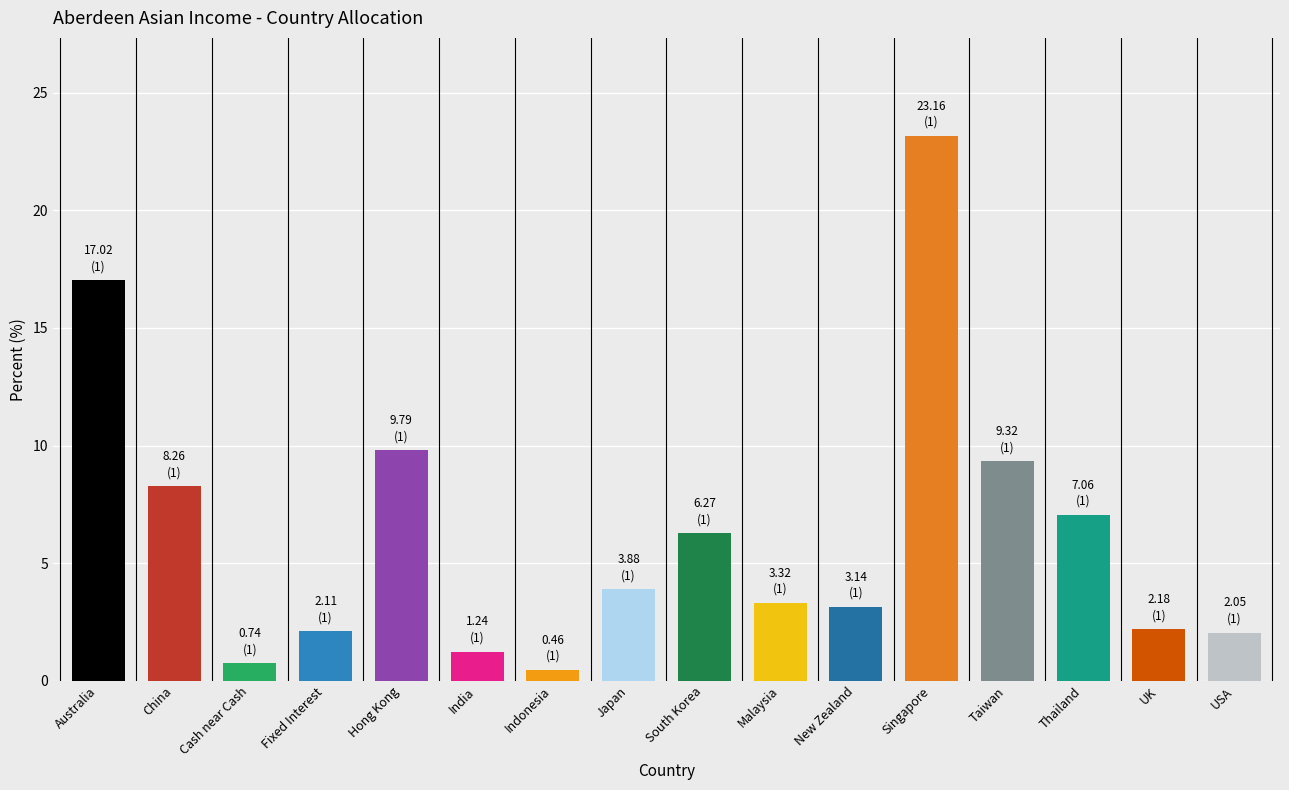

Reading left to right, what are all the values shown in this chart?

Australia=17.0	China=8.3	Cash near Cash=0.7	Fixed Interest=2.1	Hong Kong=9.8	India=1.2	Indonesia=0.5	Japan=3.9	South Korea=6.3	Malaysia=3.3	New Zealand=3.1	Singapore=23.2	Taiwan=9.3	Thailand=7.1	UK=2.2	USA=2.0